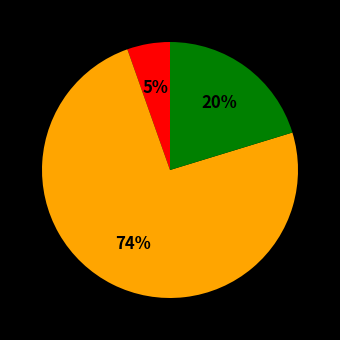

Is there any slice that represents more than half of the pie?

Yes